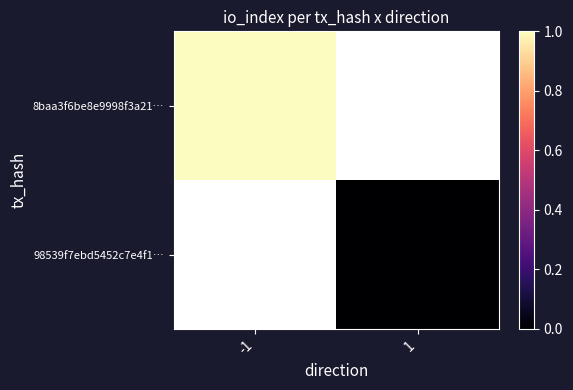

At how many categories does at least one series exceed 0?

1